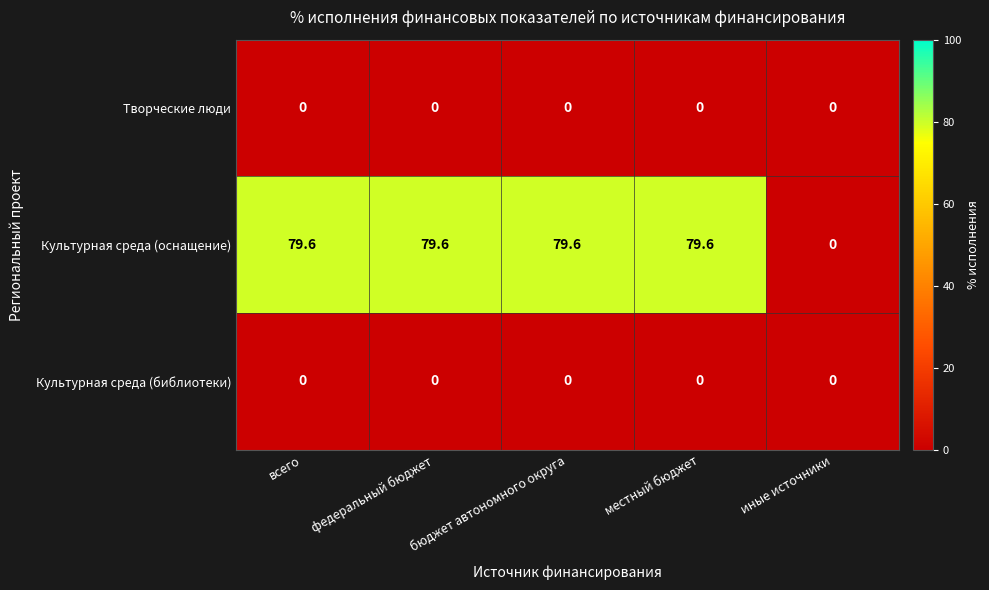

What is the total value across all series at всего?

79.6